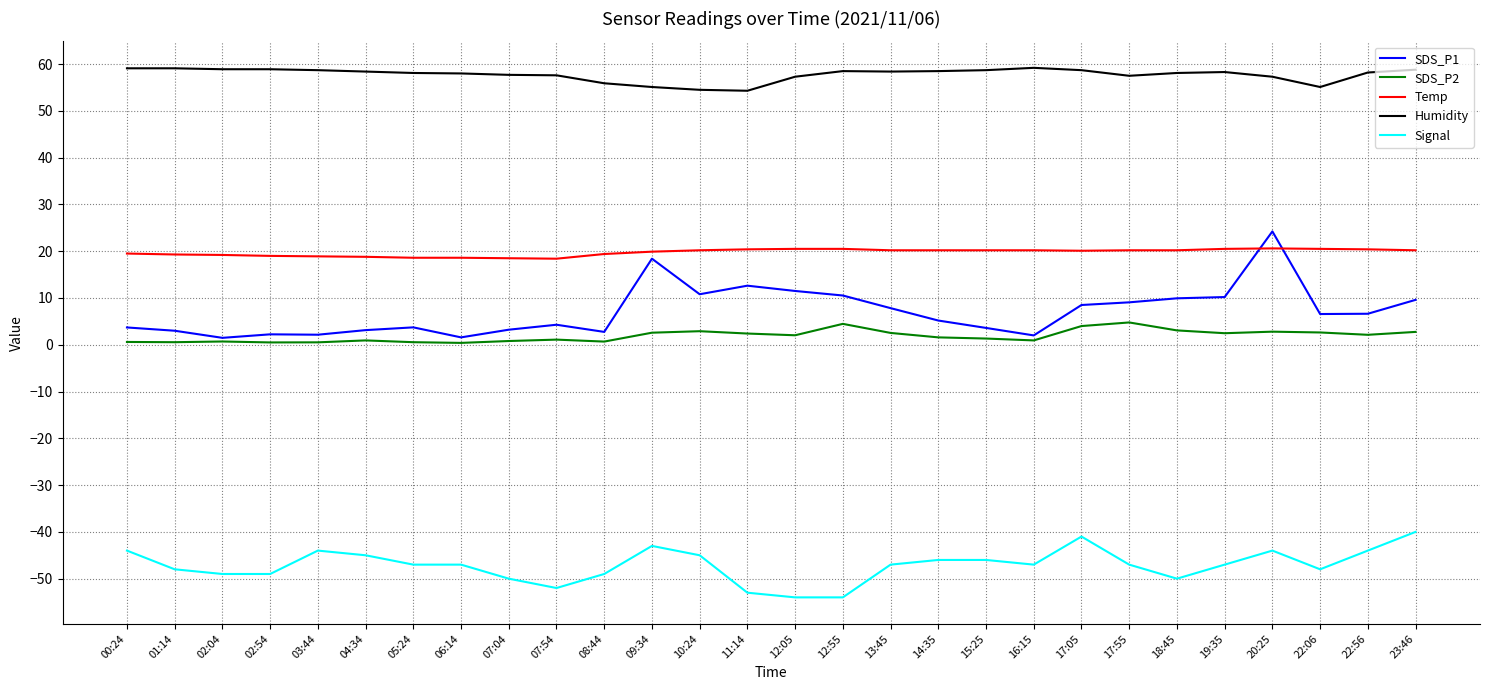

How many distinct data groups are displayed?

5